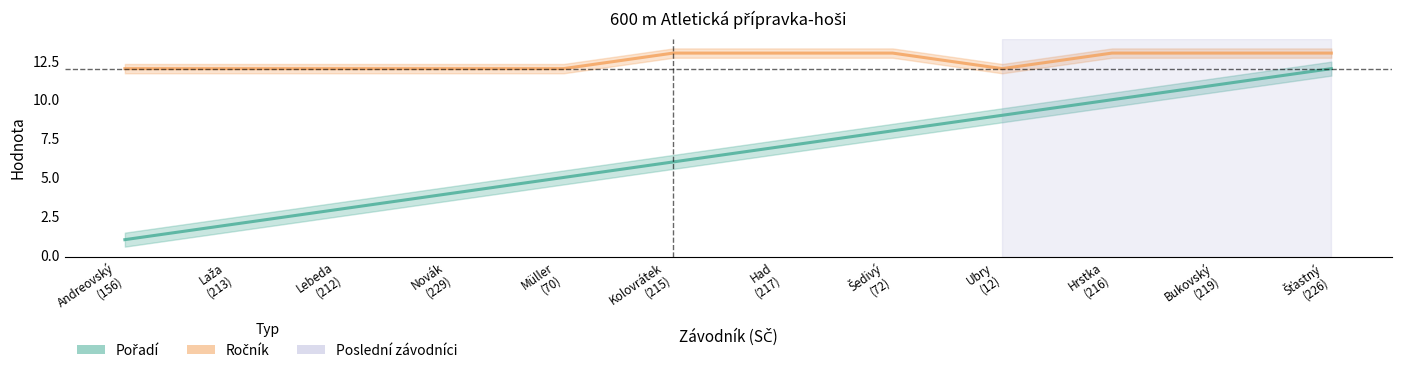

Does the chart display data point markers on the line(s)?

No